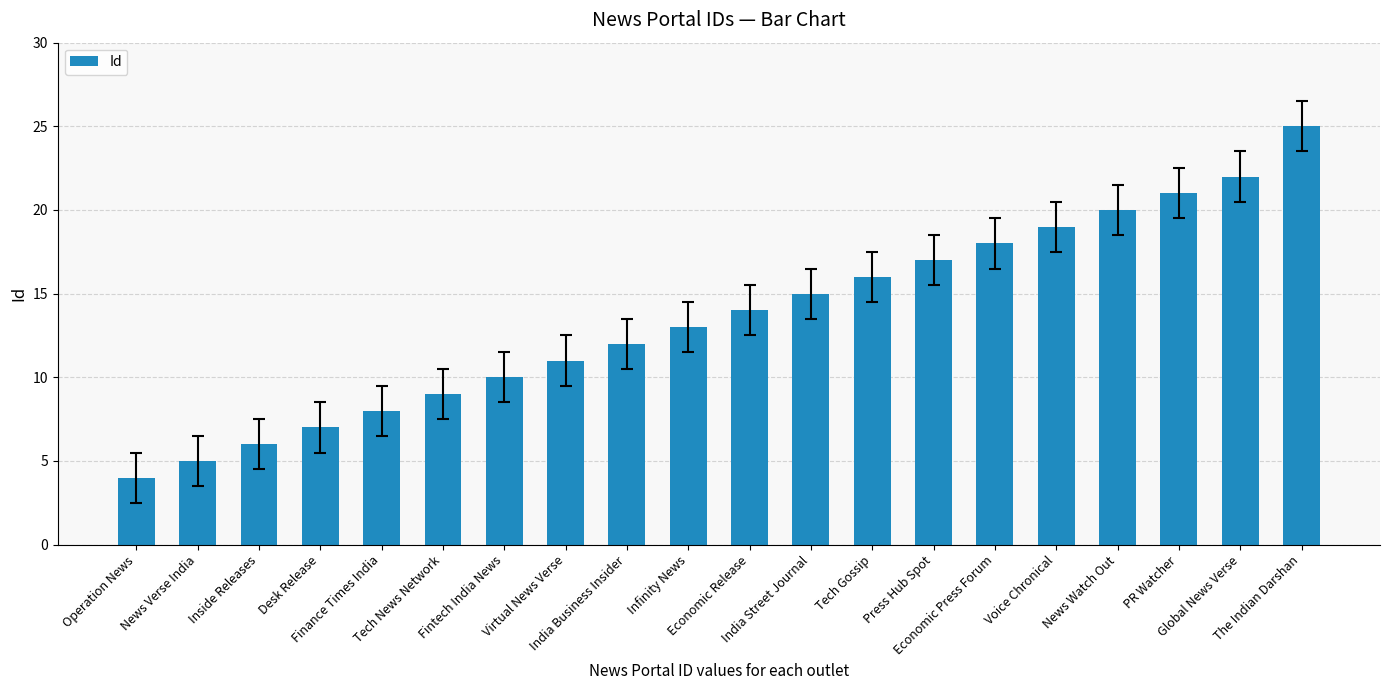

How many bars are there in total?

20